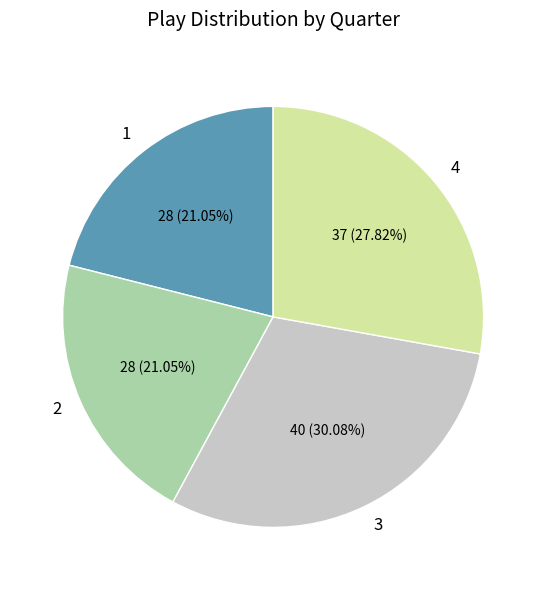

Do 3 and 4 together represent more than half of the pie?

Yes